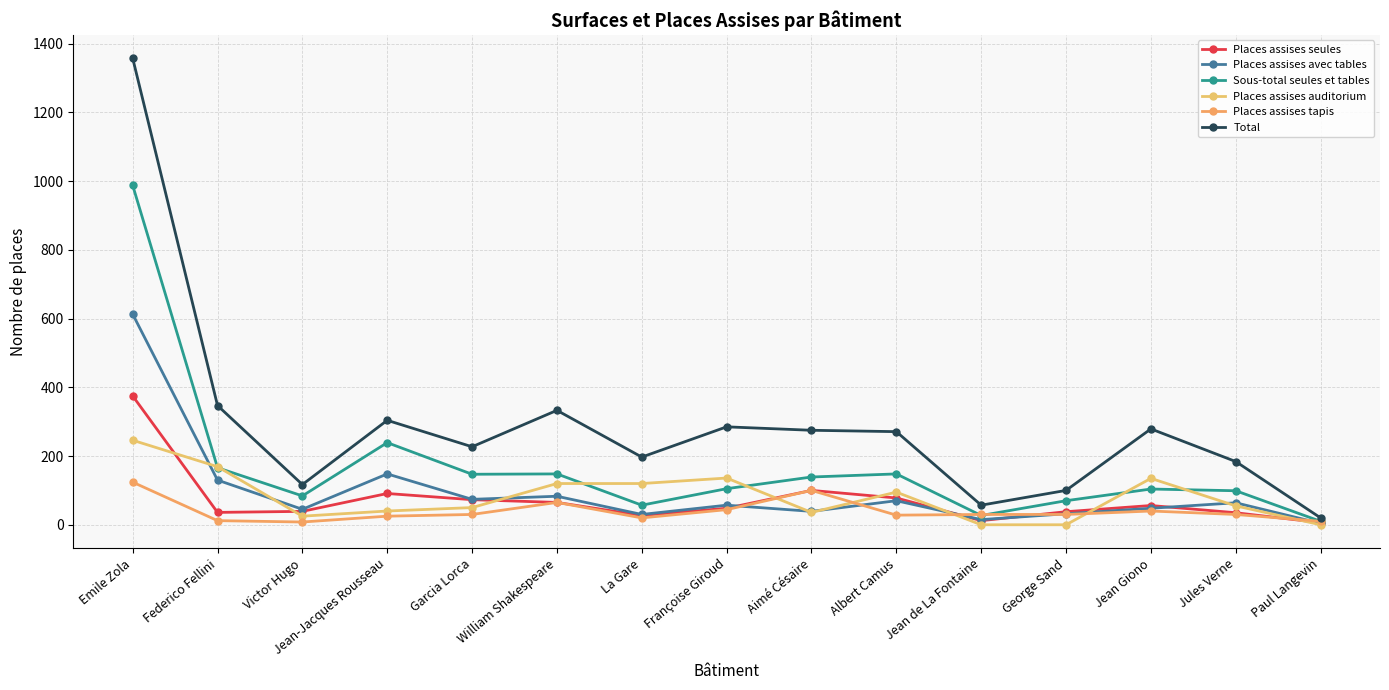

Where is the first local maximum for Total?

Jean-Jacques Rousseau